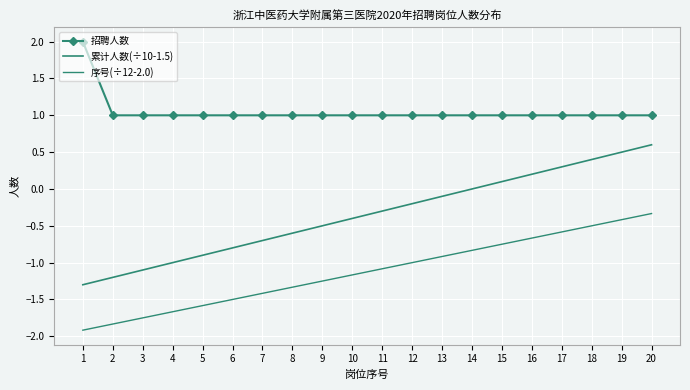

List the series in order of their overall mean, highest first.

招聘人数, 累计人数(÷10-1.5), 序号(÷12-2.0)